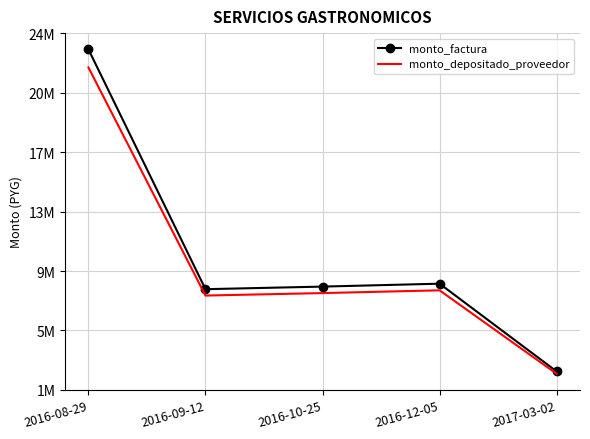

At 2017-03-02, list the series in order from largest to smallest.

monto_factura, monto_depositado_proveedor